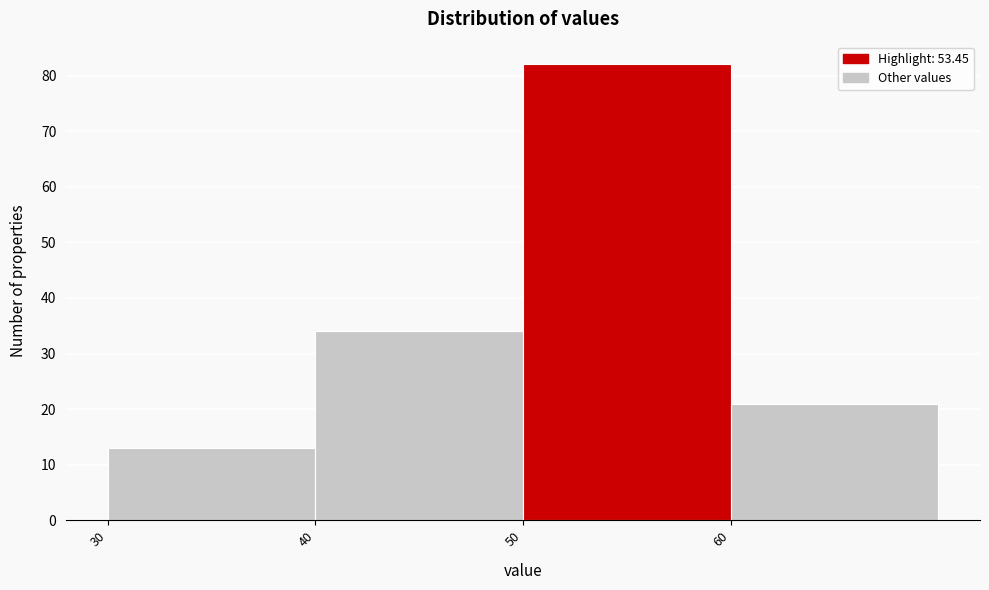

Reading left to right, list every bar in this chart as the range it spans on the x-axis followed by its height. The values are not printed on the chart, so give them approximately, as read against the axis.

30 to 40: 13
40 to 50: 34
50 to 60: 82
60 to 70: 21